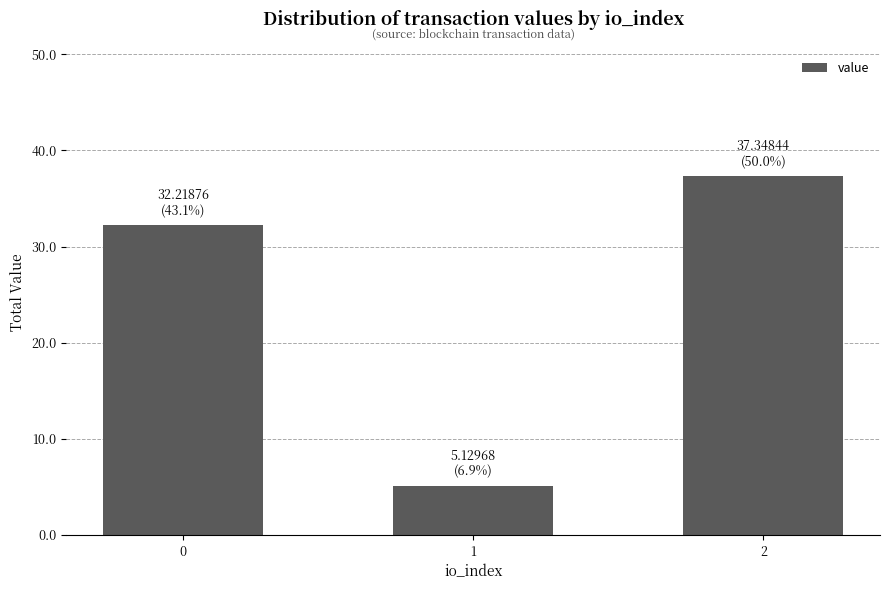

How many bars are there in total?

3